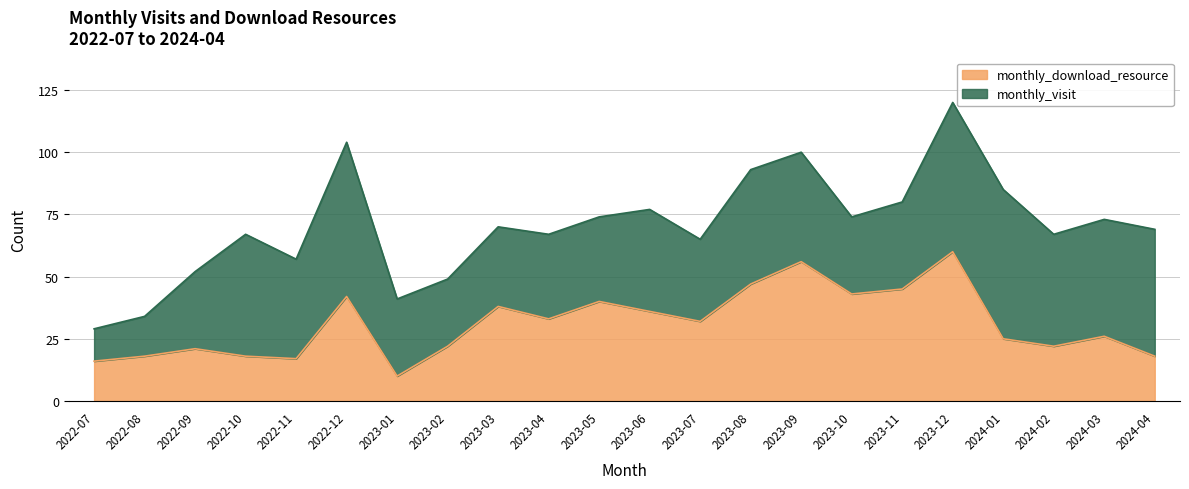

What is the sum of the values at 2023-06 and 2023-04?

69